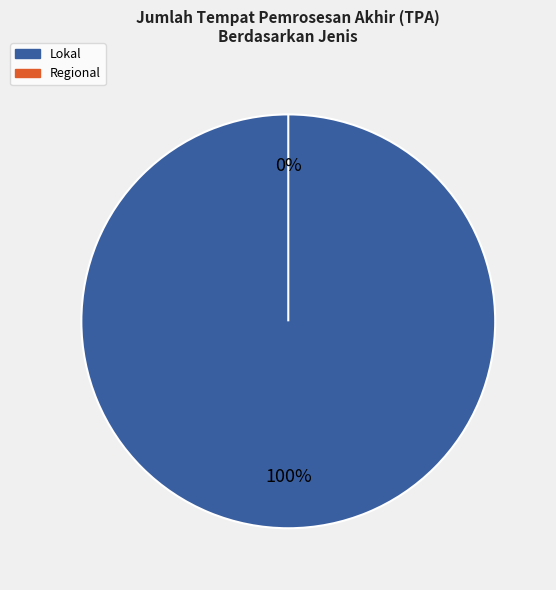

How much of the chart is everything except Regional?

100.0%